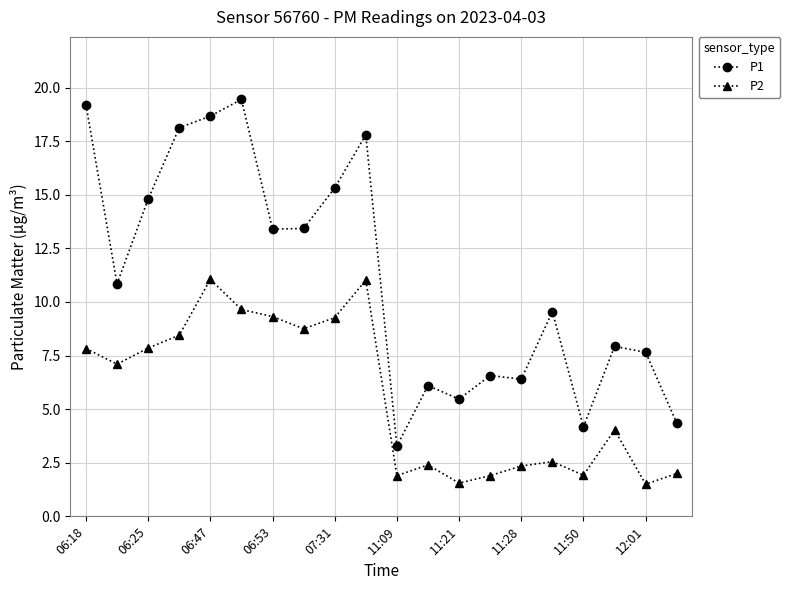

What is the smallest value displayed?

1.5